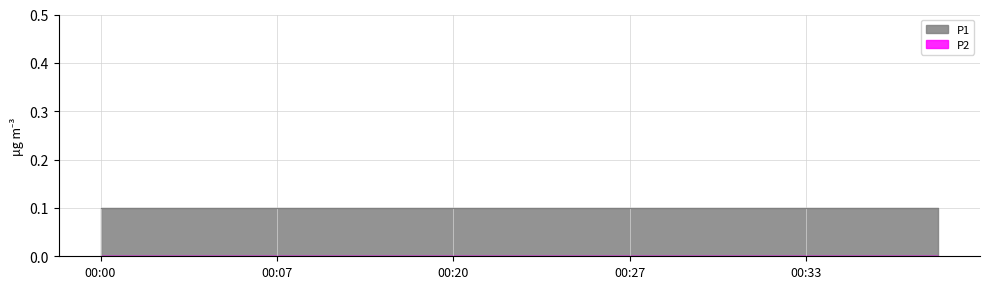

At which label is P2 closest to 0?

00:00